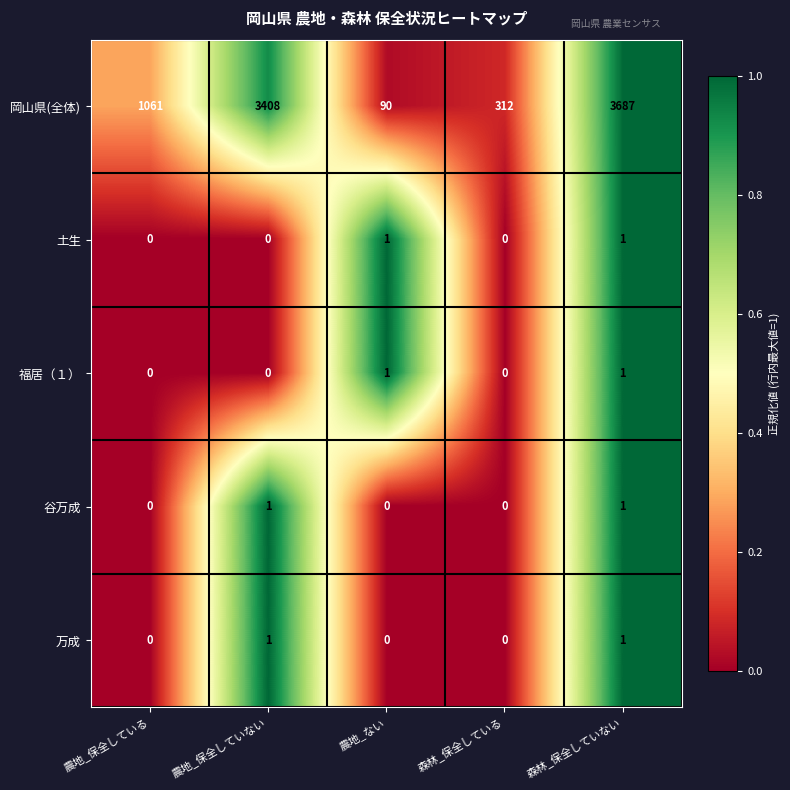

What is the difference between the highest and lowest values at 農地_保全している?

1061